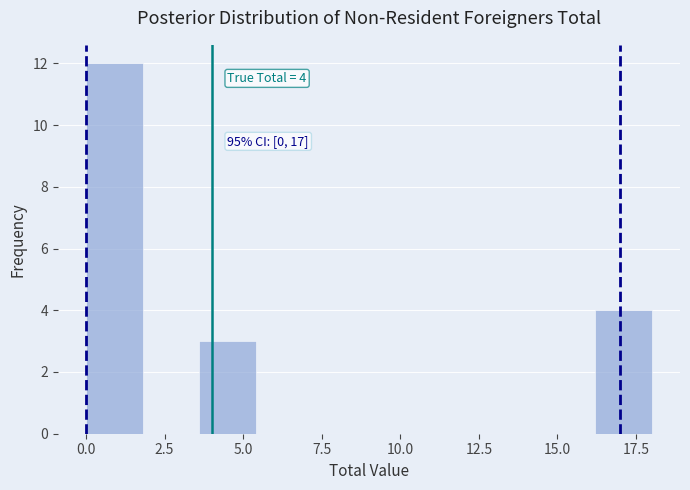

Read against the x-axis, roughly where is the centre of the tallest bar?

1.0